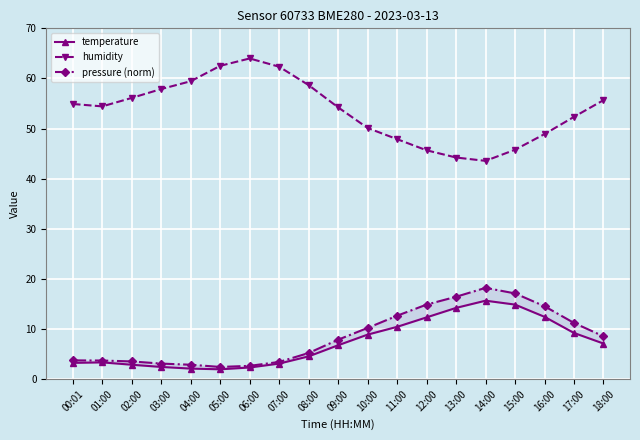

At which category does the chart reach its peak across all series?

06:00